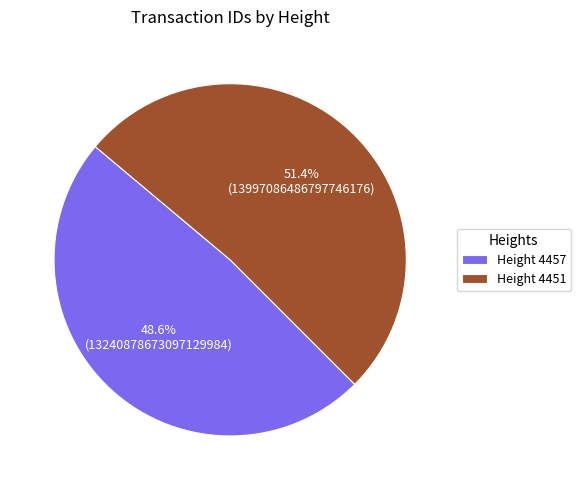

Combined, what portion of the pie is Height 4451 and Height 4457?

100.0%